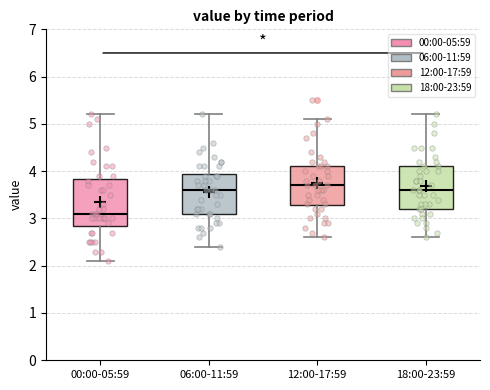

Reading left to right, read every box against the y-axis: the position of its median line, the range the box covers, and the ends of its whiskers. The values are not printed on the chart, so give them approximately, as read against the axis.

00:00-05:59: median 3.1, box 2.9 to 3.8, whiskers 2.1 to 5.2
06:00-11:59: median 3.6, box 3.1 to 4.0, whiskers 2.4 to 5.2
12:00-17:59: median 3.7, box 3.3 to 4.1, whiskers 2.6 to 5.1
18:00-23:59: median 3.6, box 3.2 to 4.1, whiskers 2.6 to 5.2